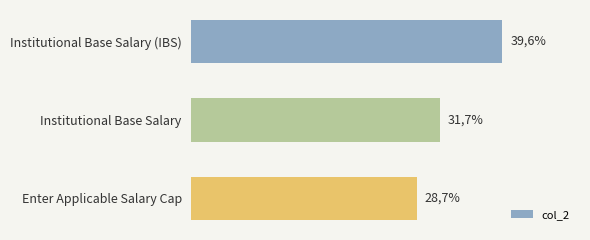

Does the chart contain any negative values?

No